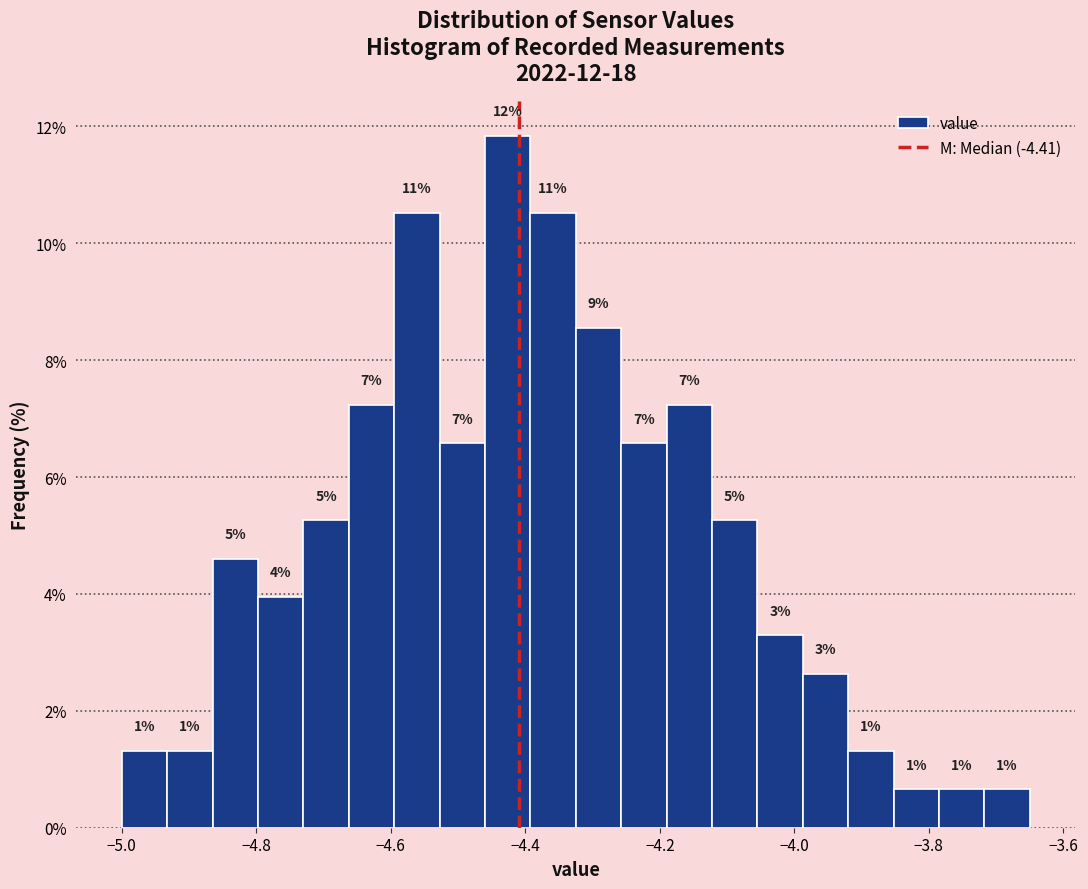

Read against the x-axis, roughly where is the centre of the tallest bar?

-4.42